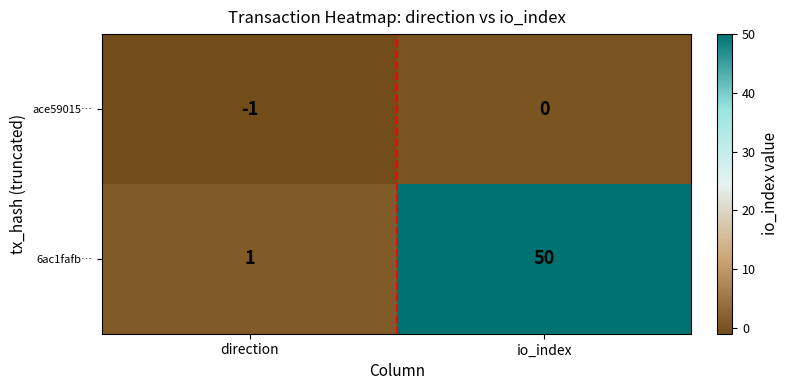

At which label is ace59015… closest to 0?

io_index